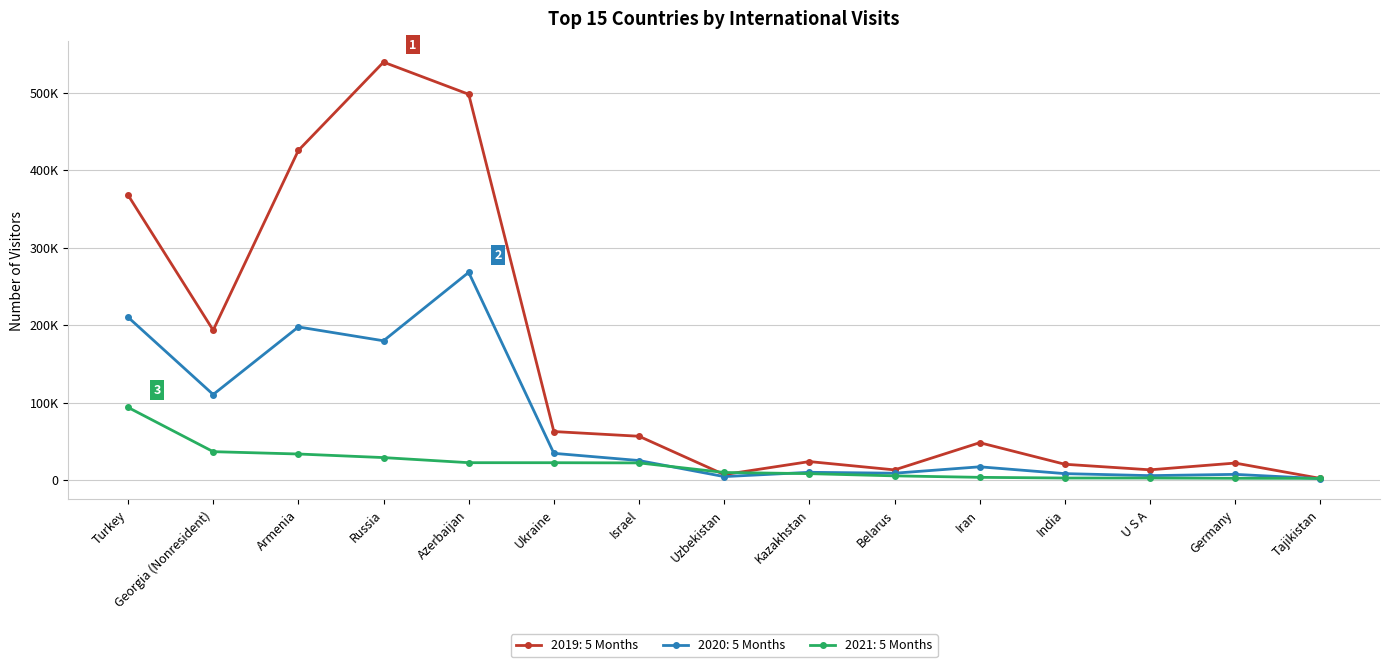

Reading right to left, transcribe all the data shown in this chart.

2019: 5 Months: Tajikistan=1990	Germany=21805	U S A=13084	India=20267	Iran=48117	Belarus=12994	Kazakhstan=23730	Uzbekistan=6917	Israel=56422	Ukraine=62500	Azerbaijan=497937	Russia=539432	Armenia=425412	Georgia (Nonresident)=193331	Turkey=367818
2020: 5 Months: Tajikistan=1703	Germany=7208	U S A=5583	India=8174	Iran=16978	Belarus=8712	Kazakhstan=9882	Uzbekistan=4327	Israel=25069	Ukraine=34387	Azerbaijan=268016	Russia=179678	Armenia=197541	Georgia (Nonresident)=110305	Turkey=210140
2021: 5 Months: Tajikistan=2025	Germany=2182	U S A=2495	India=2503	Iran=3378	Belarus=5289	Kazakhstan=8147	Uzbekistan=9659	Israel=22016	Ukraine=22270	Azerbaijan=22305	Russia=28880	Armenia=33510	Georgia (Nonresident)=36523	Turkey=93681